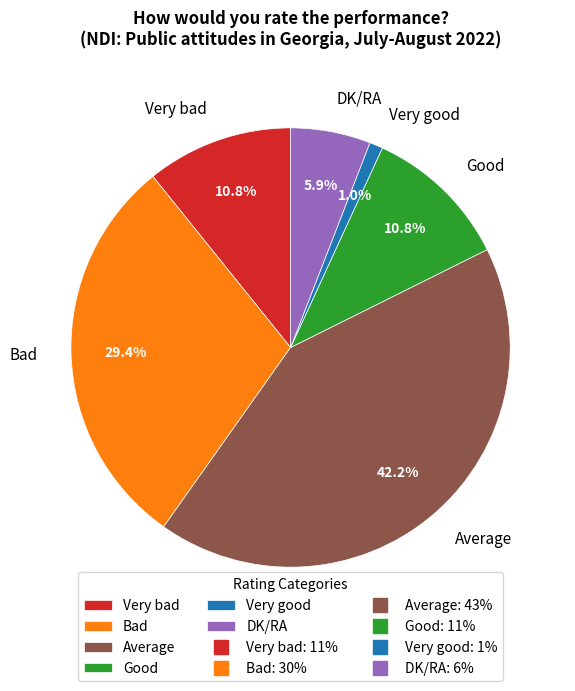

True or false: Very bad accounts for 22% of the total.

False